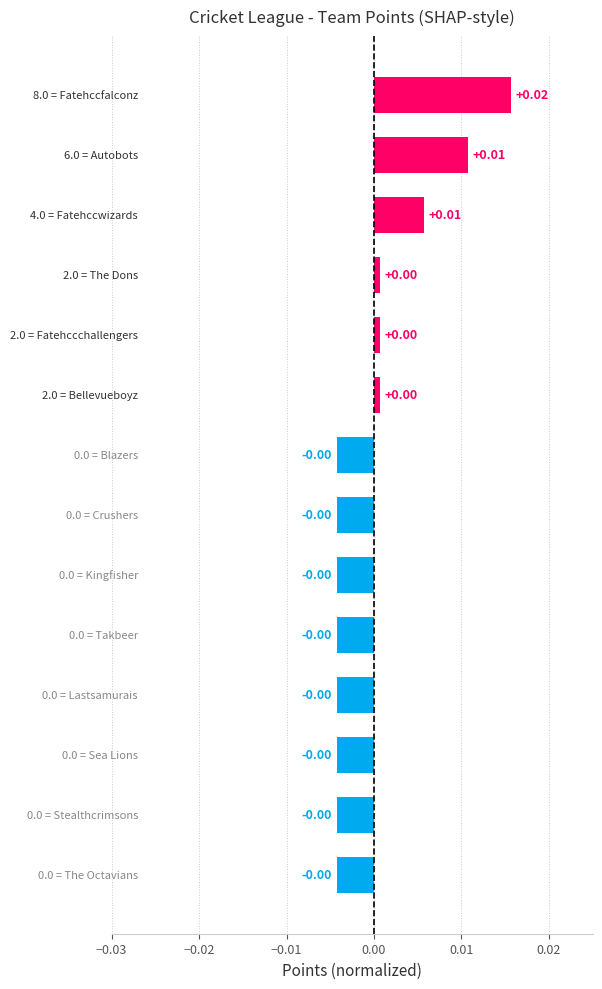

How many distinct data groups are displayed?

1